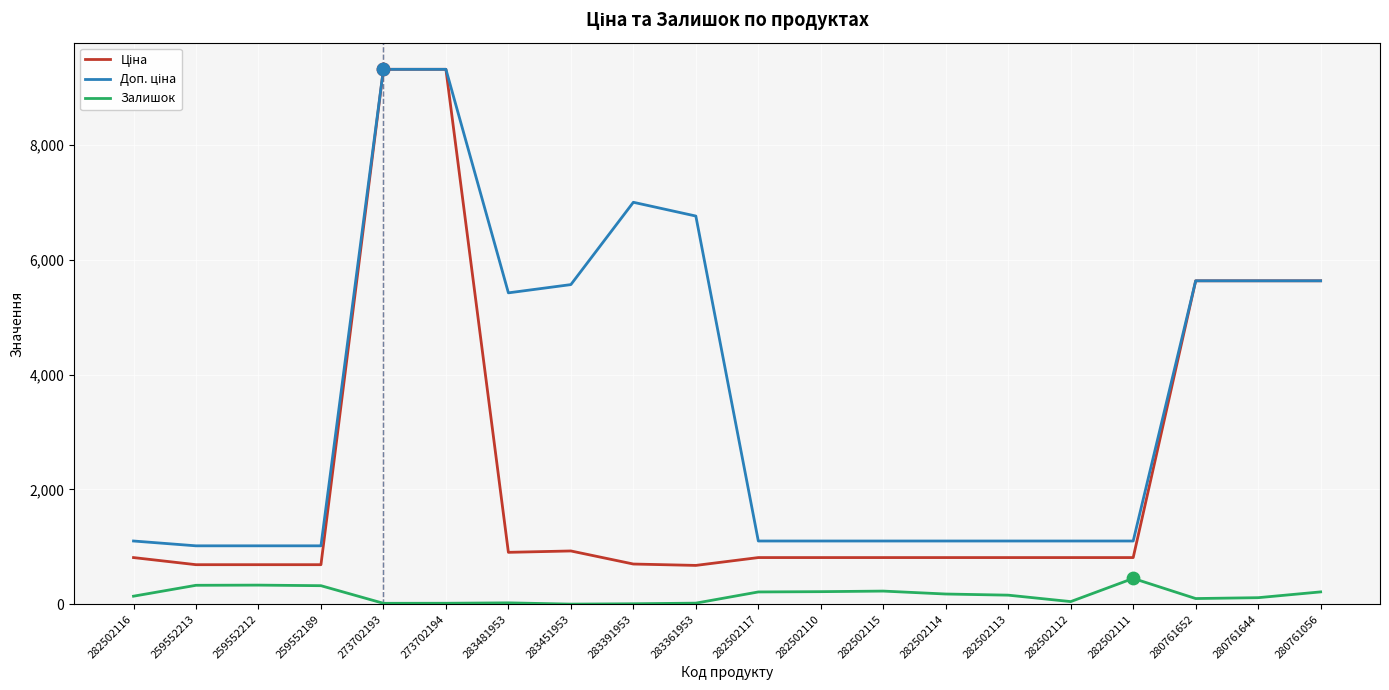

What is the total value across all series at 283391953?

7712.7